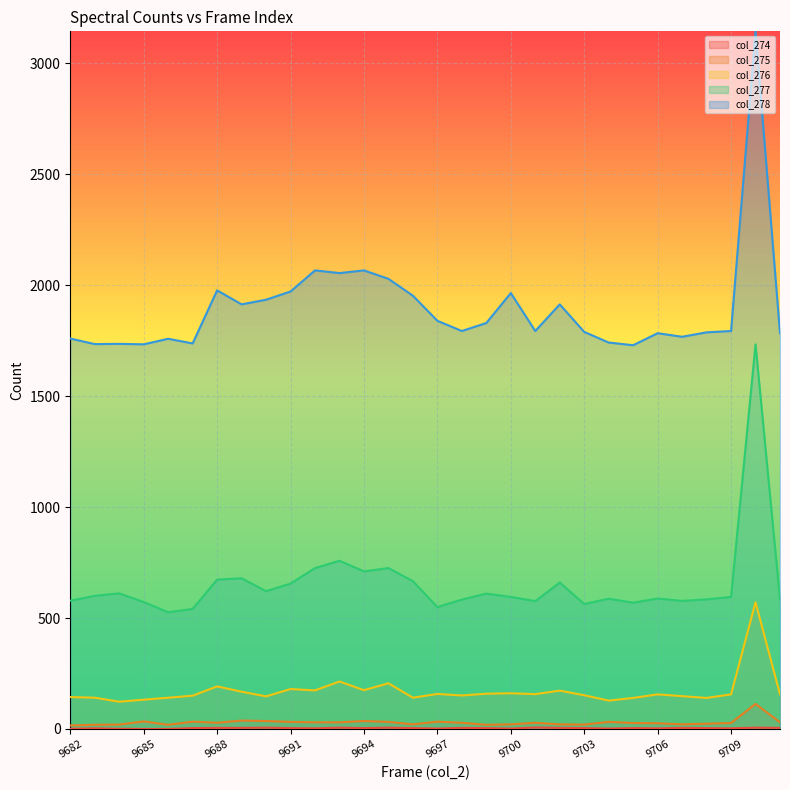

What are all the series names shown in the legend?

col_274, col_275, col_276, col_277, col_278